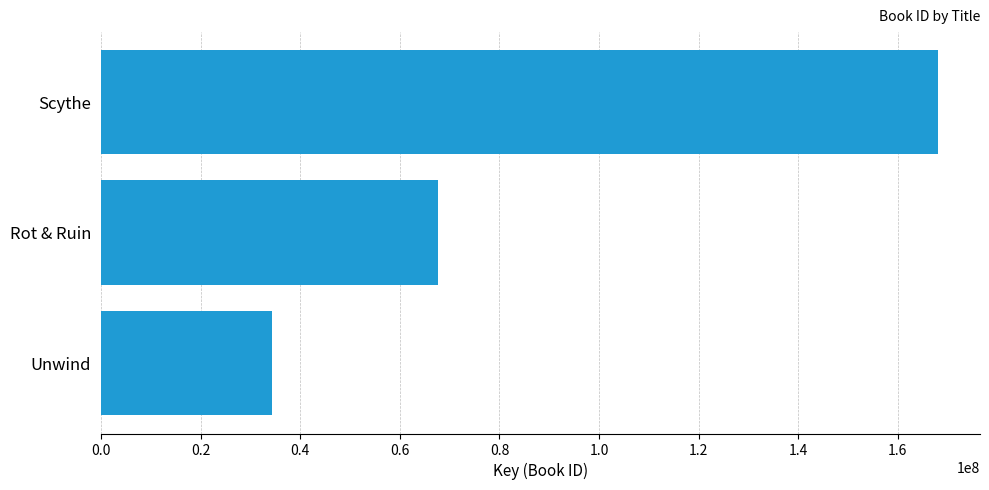

What is the difference between the maximum and minimum values?

133788763